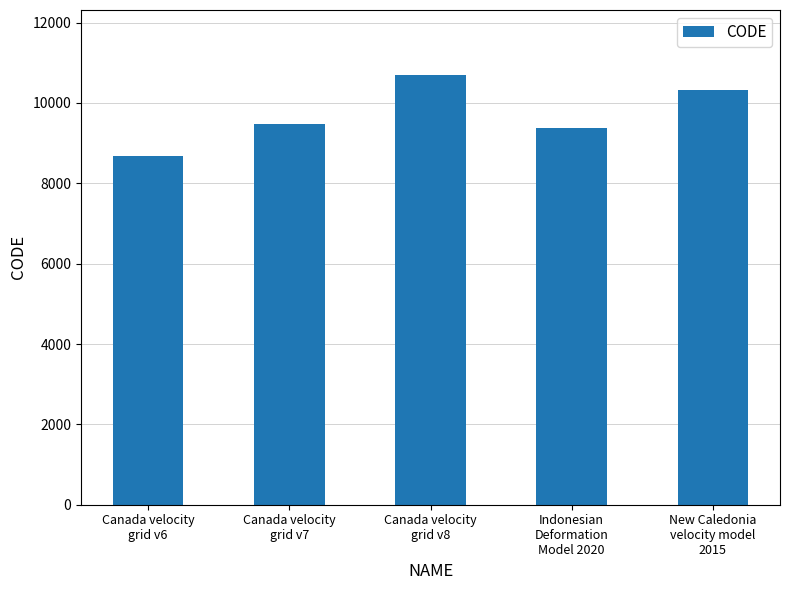

Is it true that the value at Canada velocity
grid v7 is 9483?

True